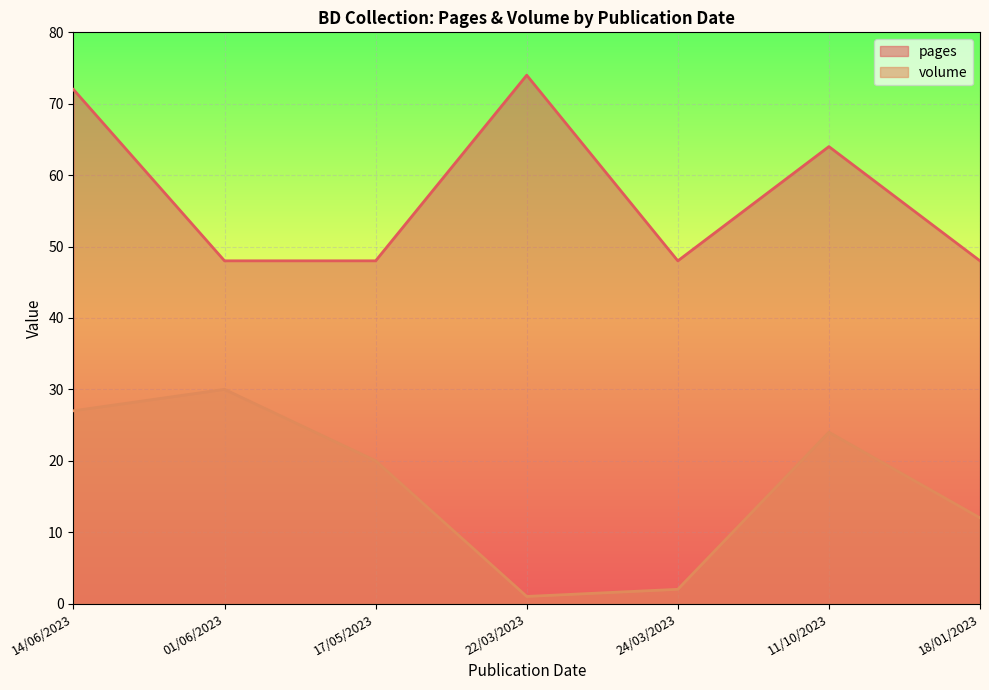

Read the volume value at 14/06/2023, to the nearest 10.

30